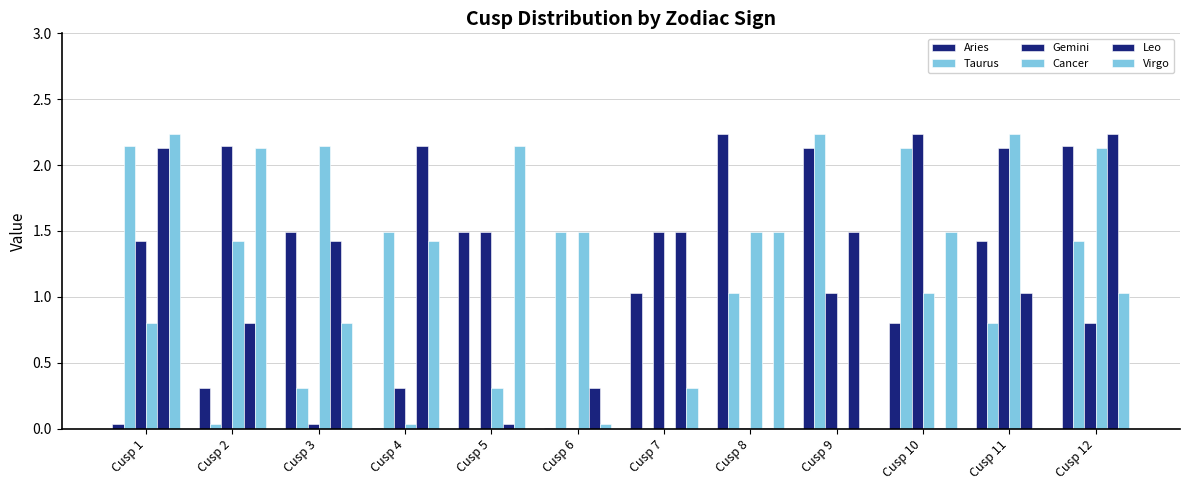

Which series has the largest range (max minus min)?

Aries